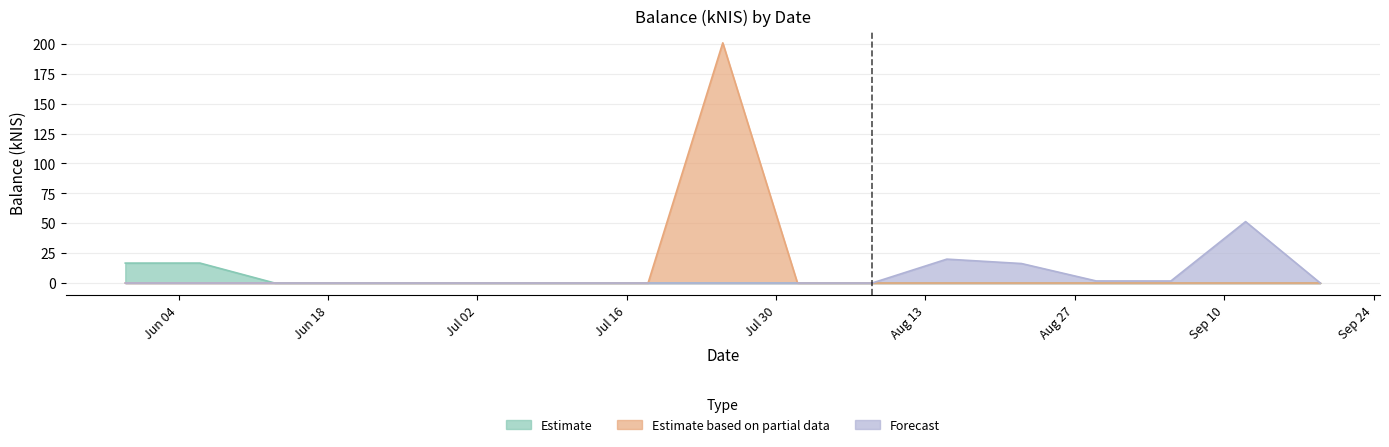

The Forecast series shows 0.0 at 2024-06-20. True or false?

True